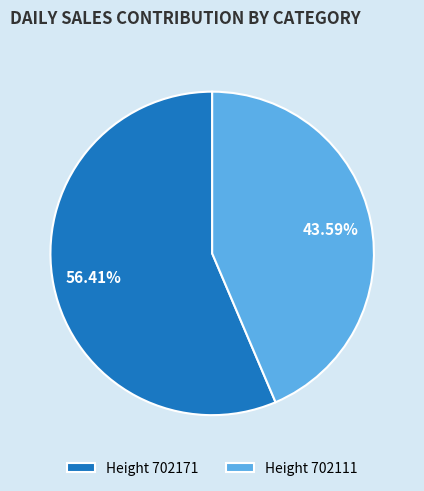

Is there any slice that represents more than half of the pie?

Yes